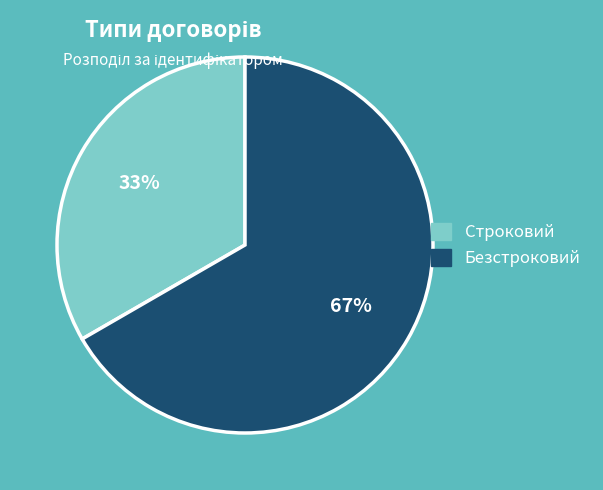

Which category has the smallest portion of the pie?

Строковий